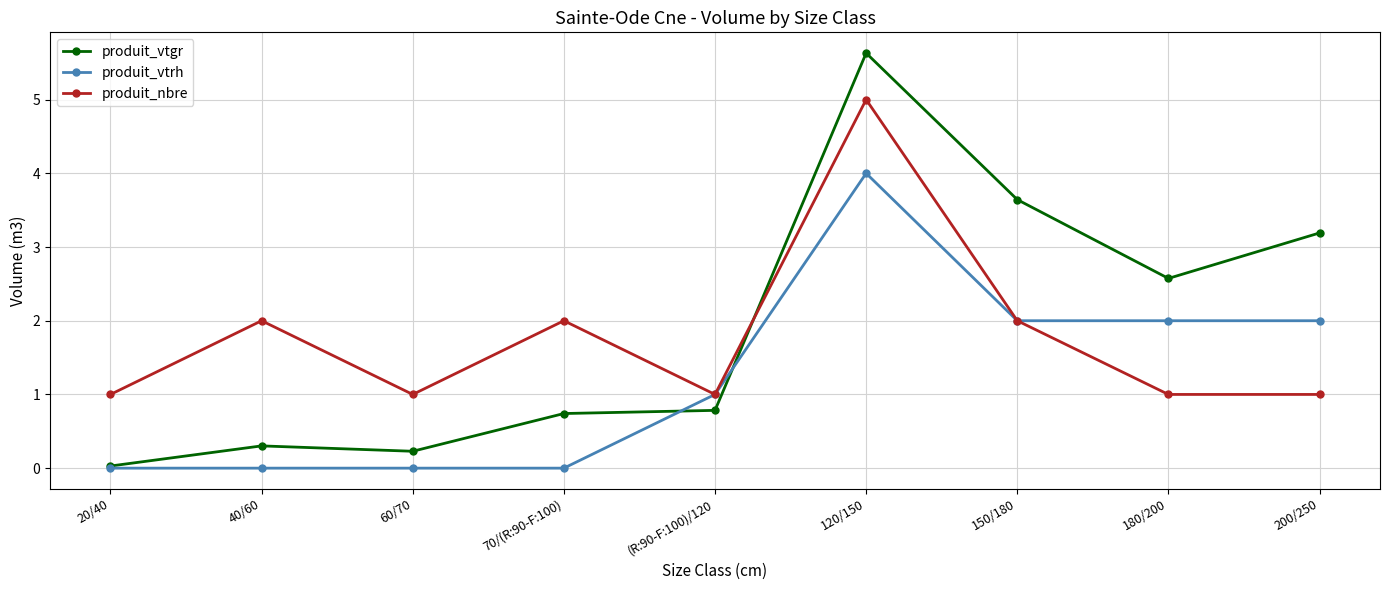

Which series has the largest range (max minus min)?

produit_vtgr